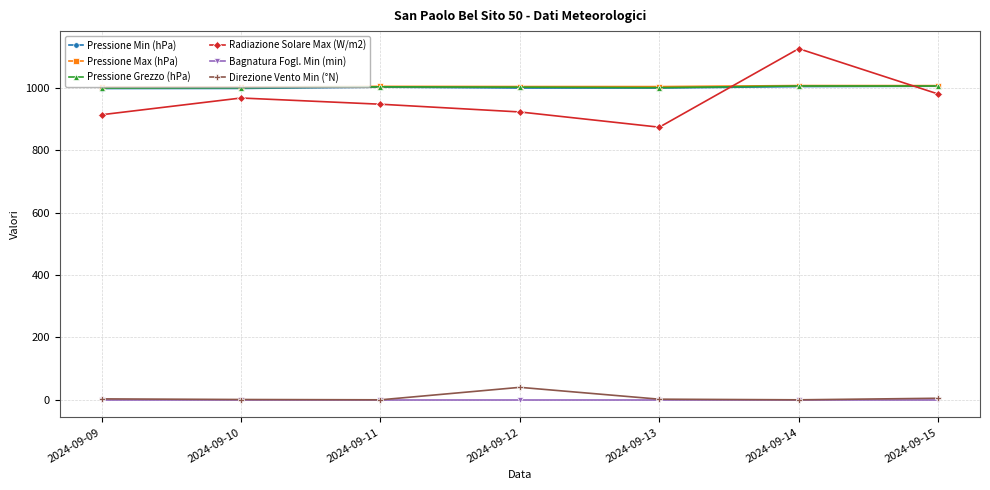

Is it true that Pressione Min (hPa) equals 1500.6 at 2024-09-14?

False